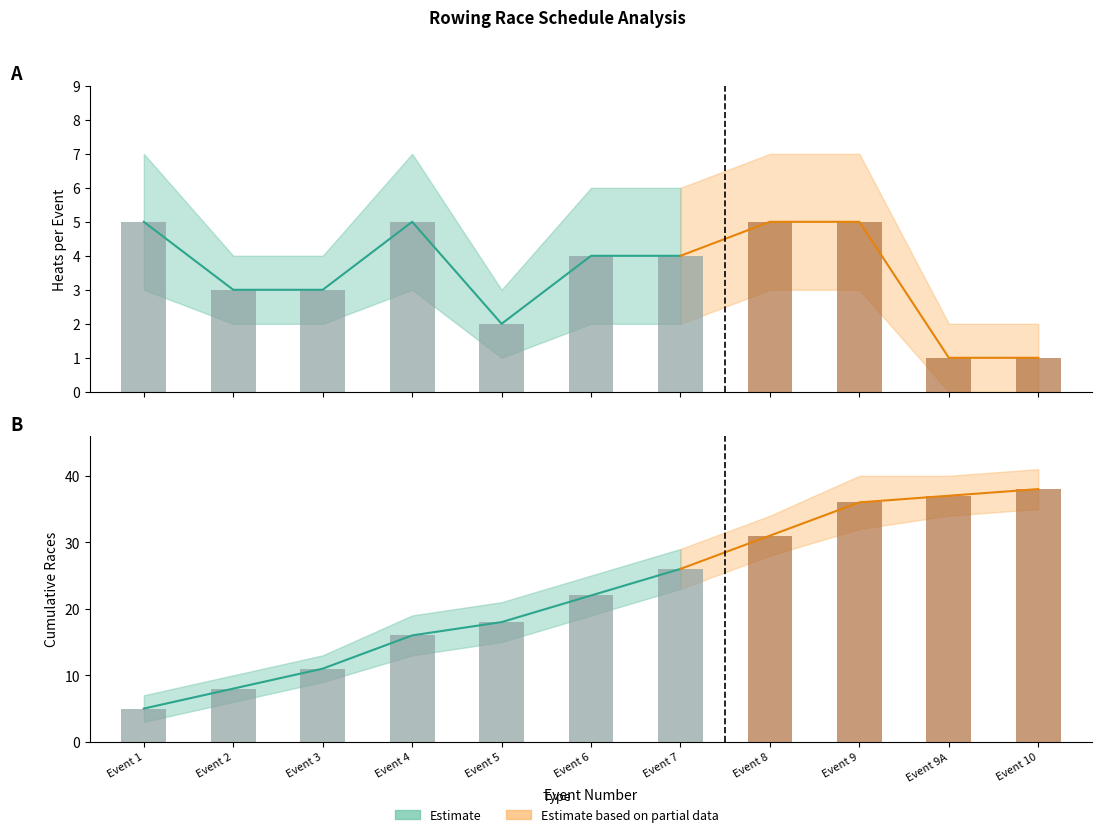

Is it true that Cumulative Races equals 18 at Event 5?

True